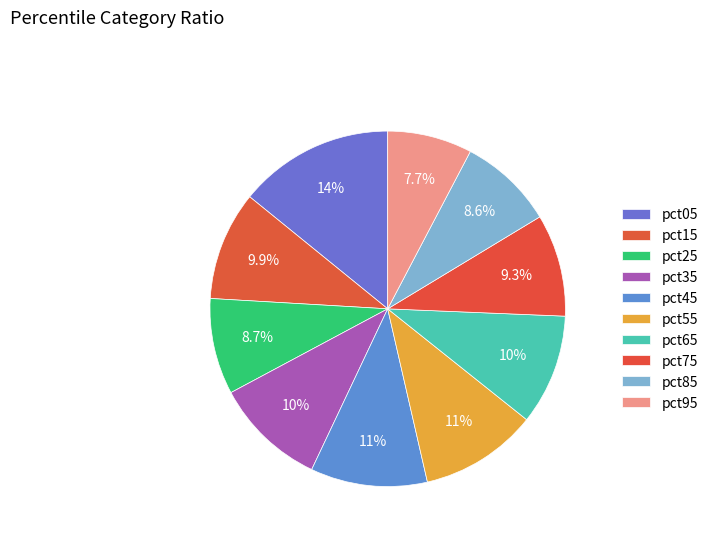

How many segments does this pie chart have?

10